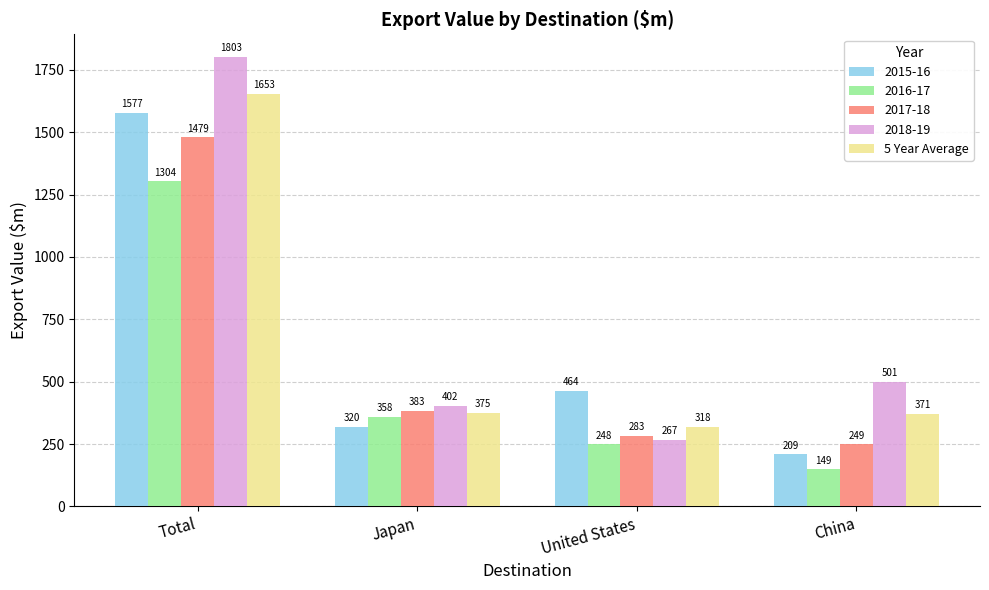

What is the difference between the 2016-17 values at China and Total?

1155.0